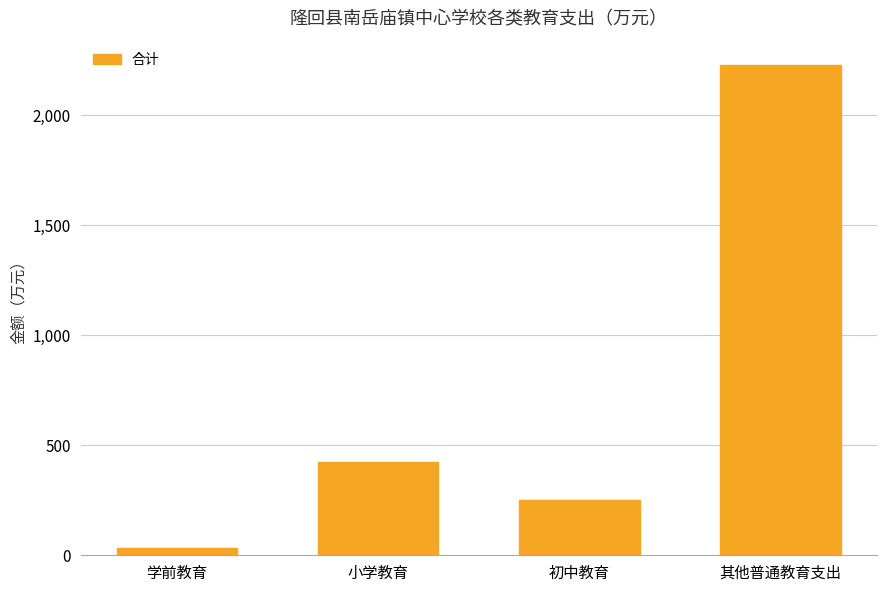

At which category does the chart reach its peak across all series?

其他普通教育支出